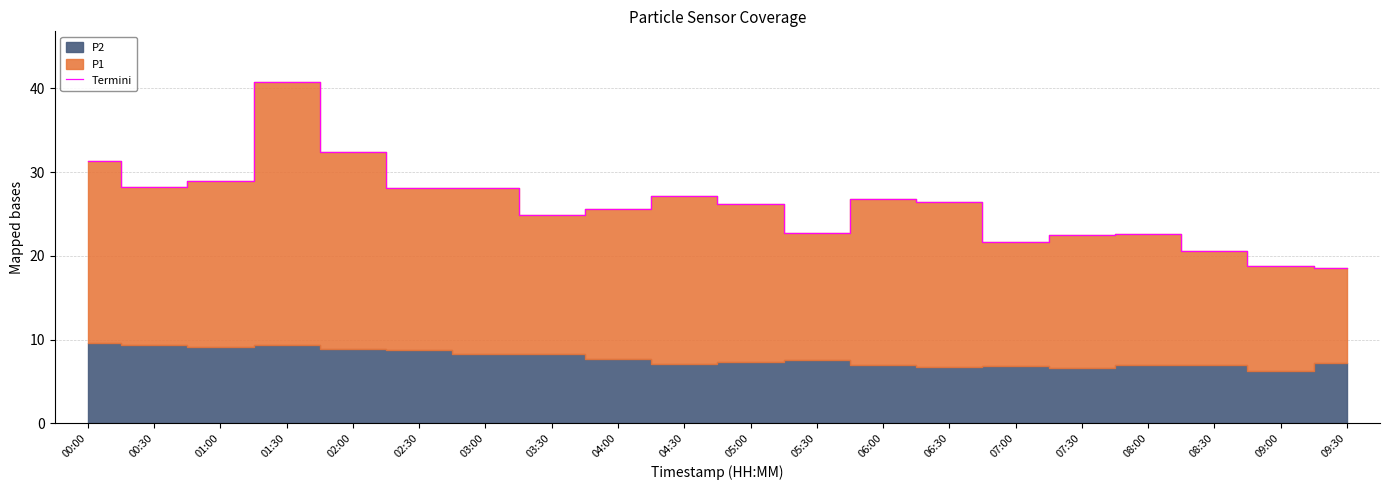

How many points are higher than both their immediate neighbors (excluding endpoints)?

4